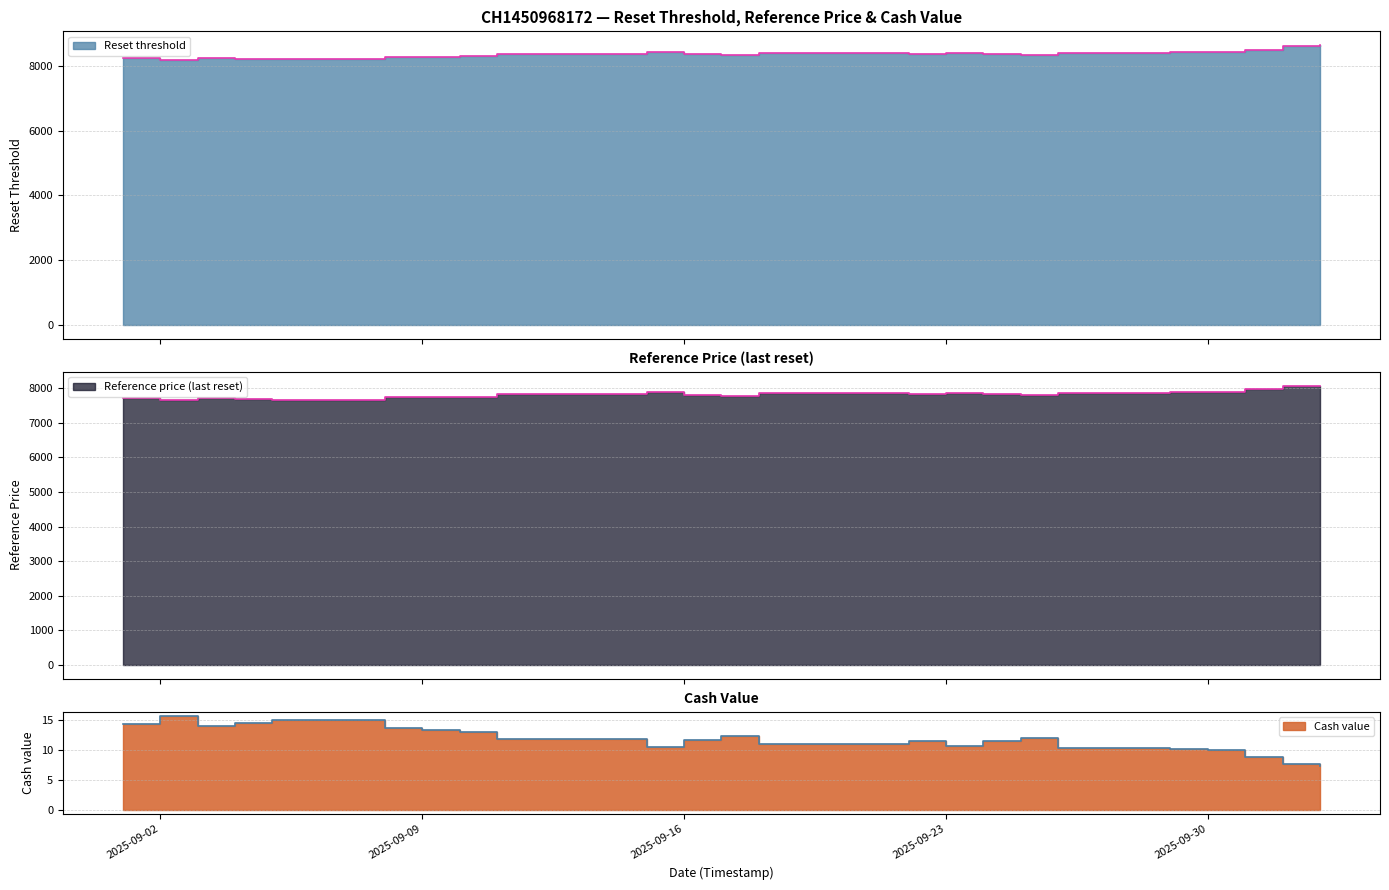

What are all the series names shown in the legend?

Reset threshold, Reference price, Cash value